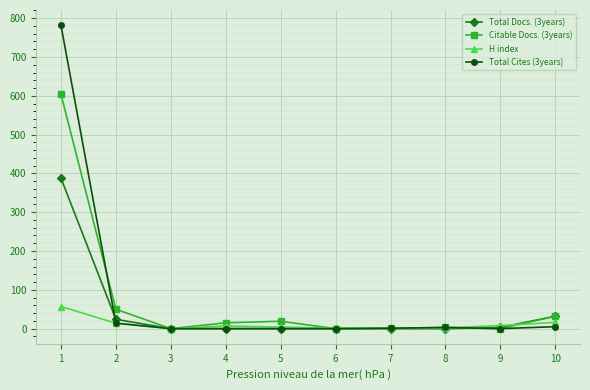

At which label does Total Cites (3years) first exceed 1?

1